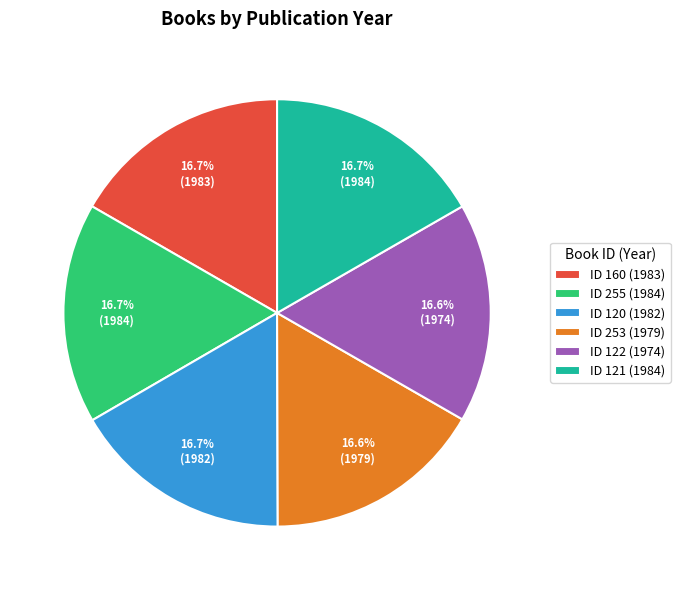

Do ID 121 (1984) and ID 253 (1979) together represent more than half of the pie?

No